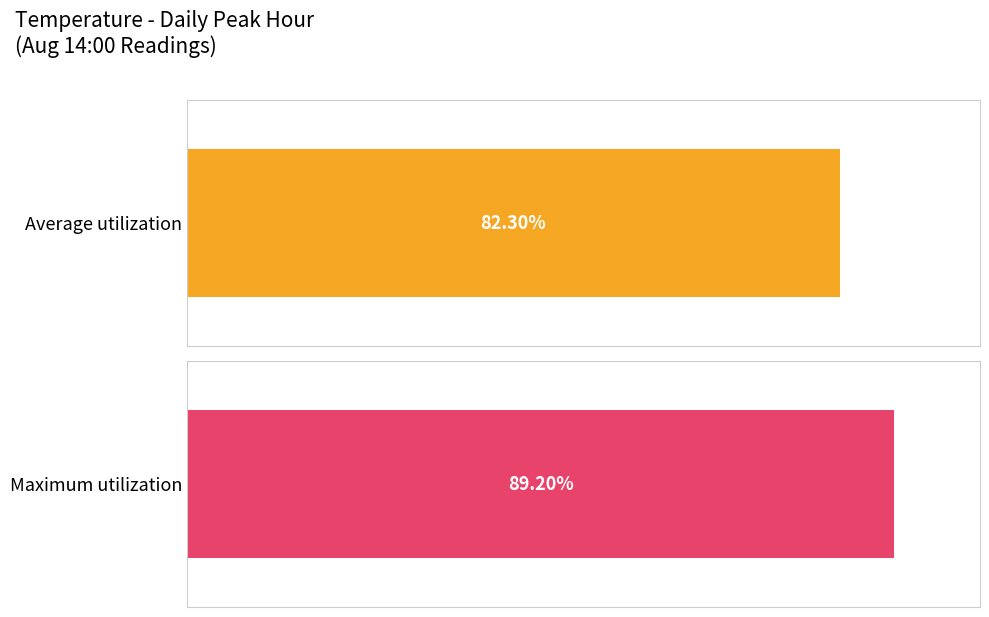

The value of Max temp at 17:00 is 58.9. True or false?

False